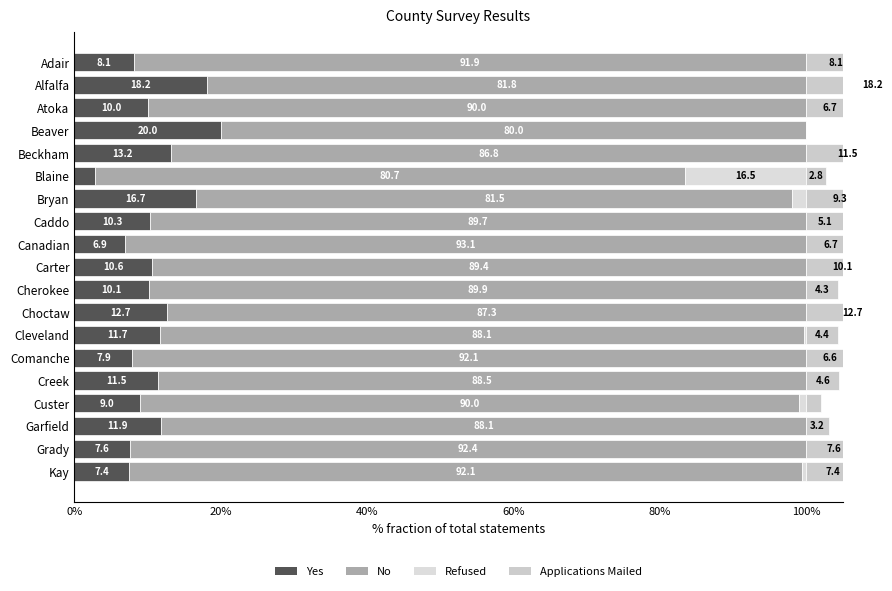

What is the difference between the maximum and minimum values in the Refused series?

16.5